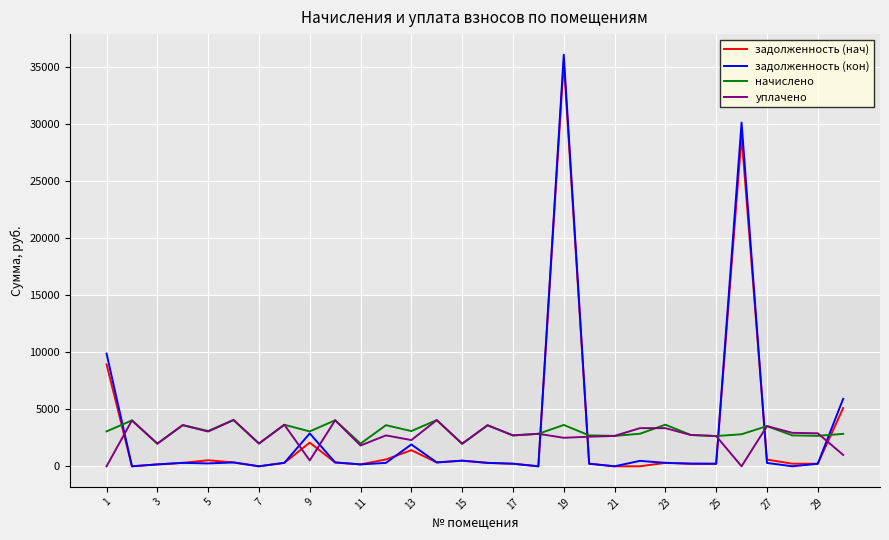

What is the greatest value displayed?

36105.6